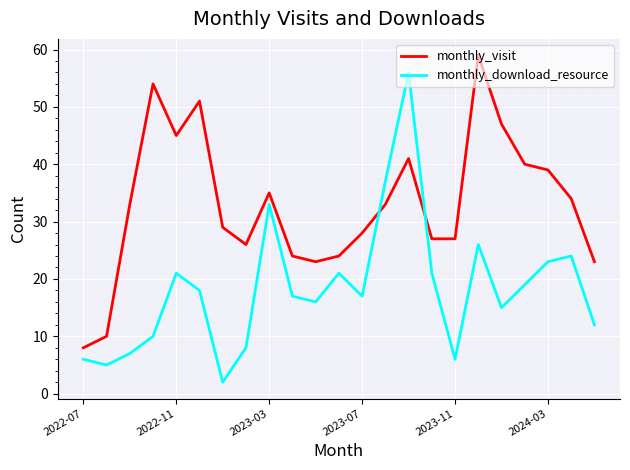

Which series has the largest total across all categories?

monthly_visit